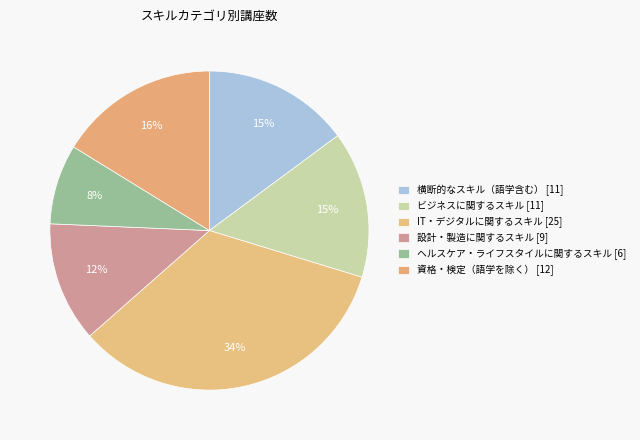

What percentage do IT・デジタルに関するスキル and ビジネスに関するスキル together represent?

48.6%